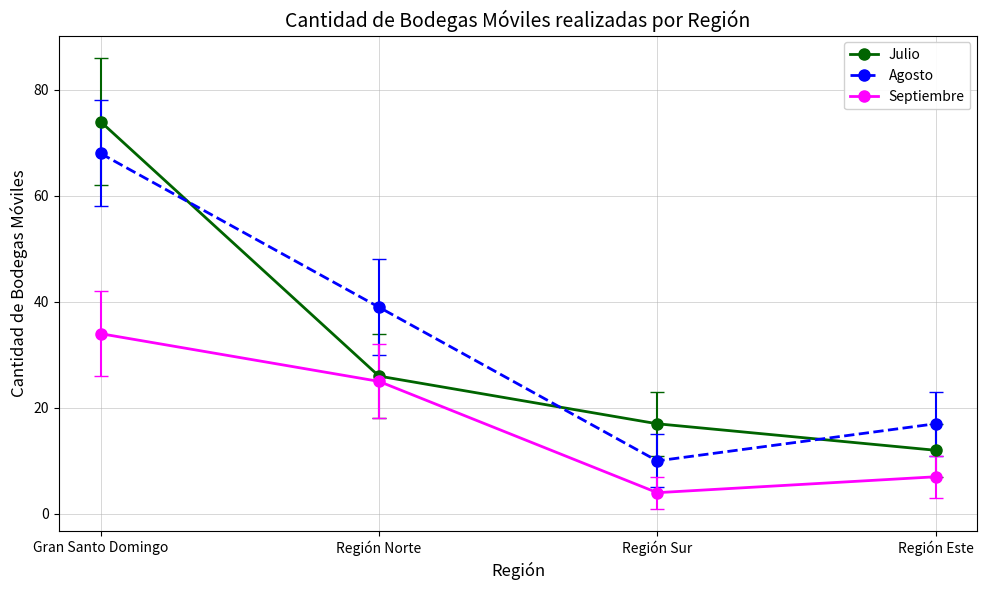

Is this an area chart (filled region under the line)?

No